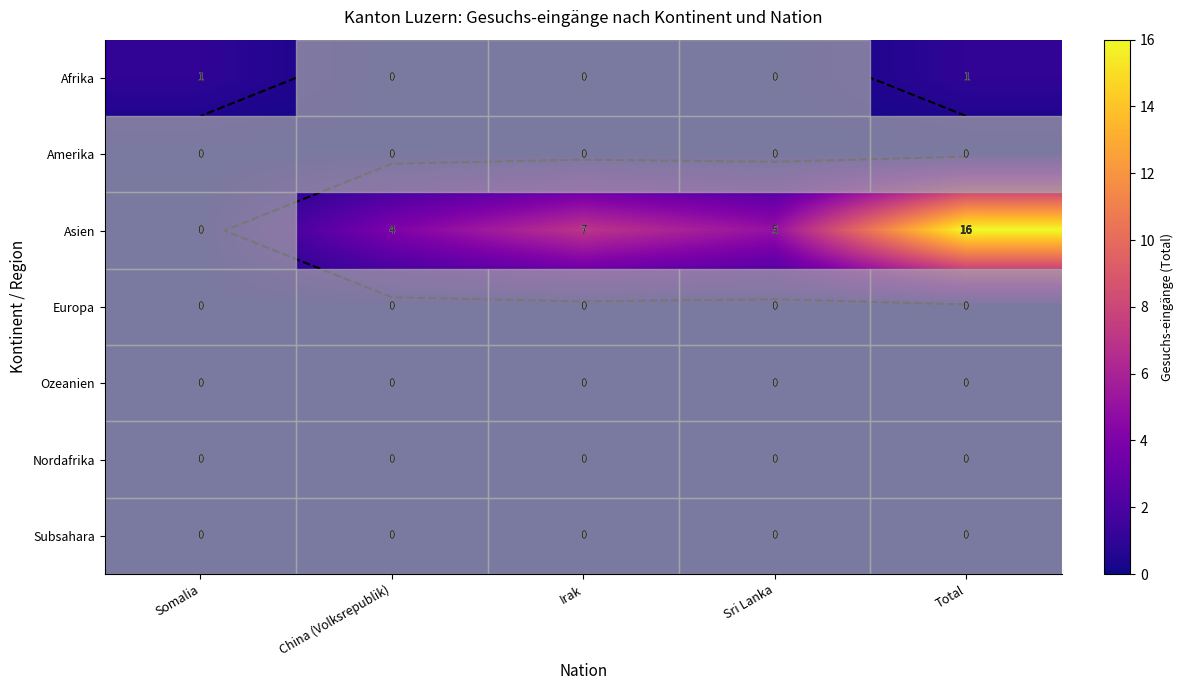

Is the value of Nordafrika at Irak greater than the value of Afrika at Irak?

No